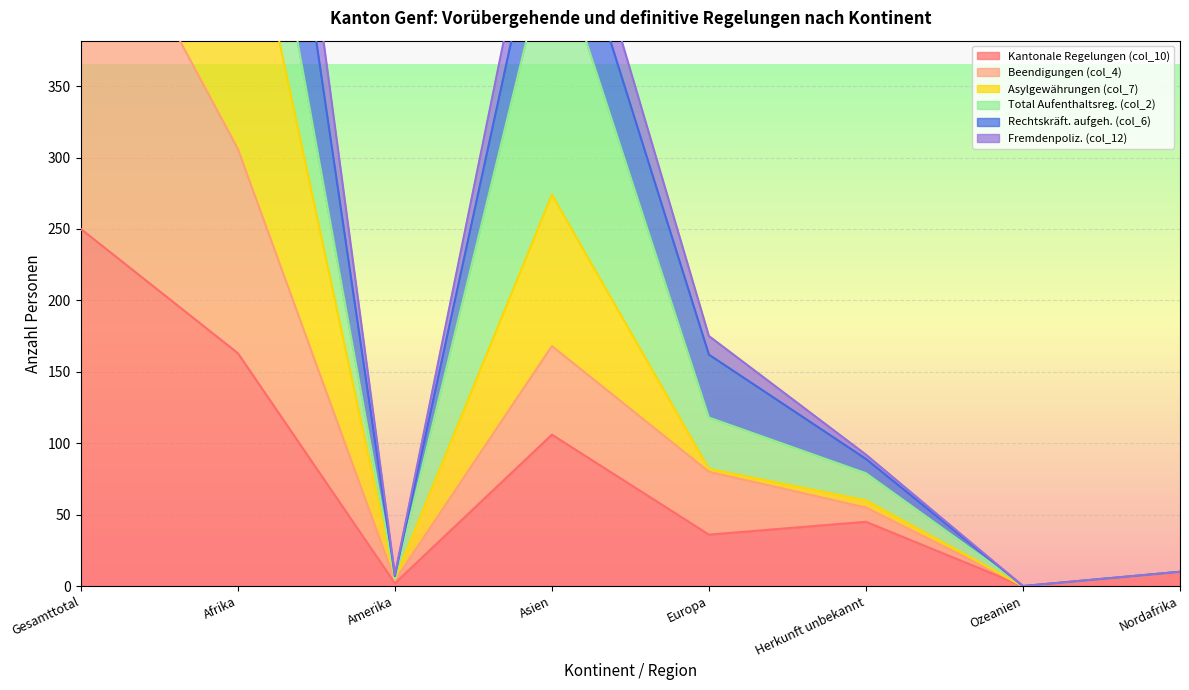

What is the label of the 6th point from the right?

Amerika